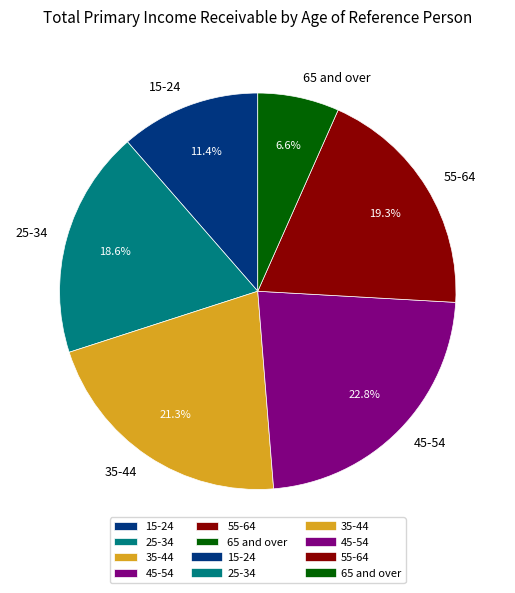

The 45-54 slice represents 10% of the pie. True or false?

False